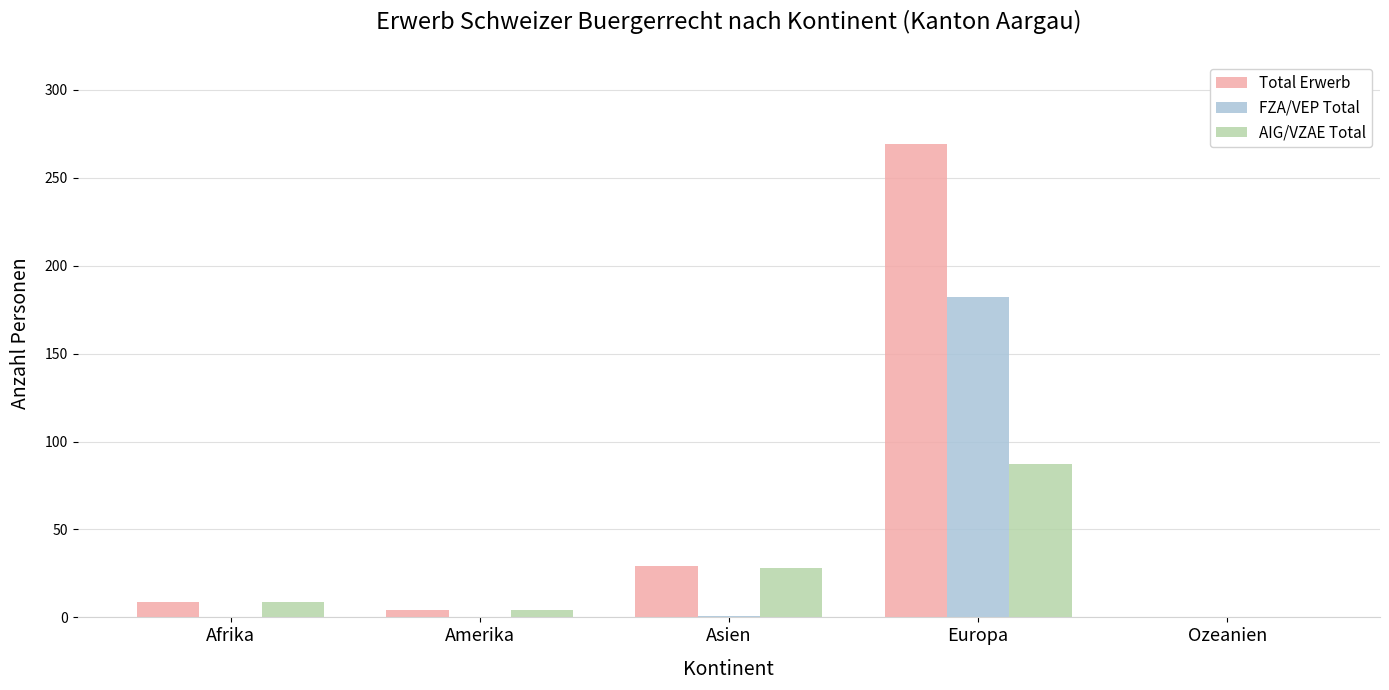

Which series changed the most between Amerika and Europa?

Total Erwerb